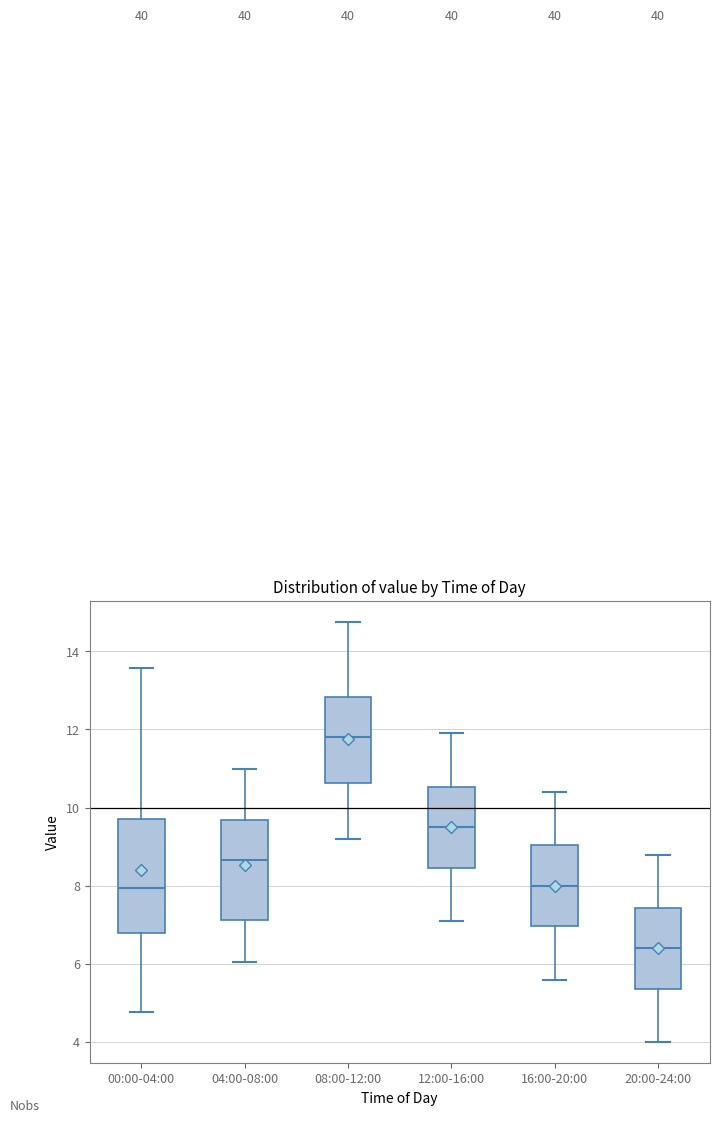

Reading left to right, transcribe this box plot: for each box, give where its median line is, the range the box spans, and where its two whiskers end, as read against the y-axis. The values are not printed on the chart, so give them approximately, as read against the axis.

00:00-04:00: median 8.0, box 6.8 to 9.8, whiskers 4.8 to 13.6
04:00-08:00: median 8.6, box 7.2 to 9.6, whiskers 6.0 to 11.0
08:00-12:00: median 11.8, box 10.6 to 12.8, whiskers 9.2 to 14.8
12:00-16:00: median 9.6, box 8.4 to 10.6, whiskers 7.2 to 12.0
16:00-20:00: median 8.0, box 7.0 to 9.0, whiskers 5.6 to 10.4
20:00-24:00: median 6.4, box 5.4 to 7.4, whiskers 4.0 to 8.8